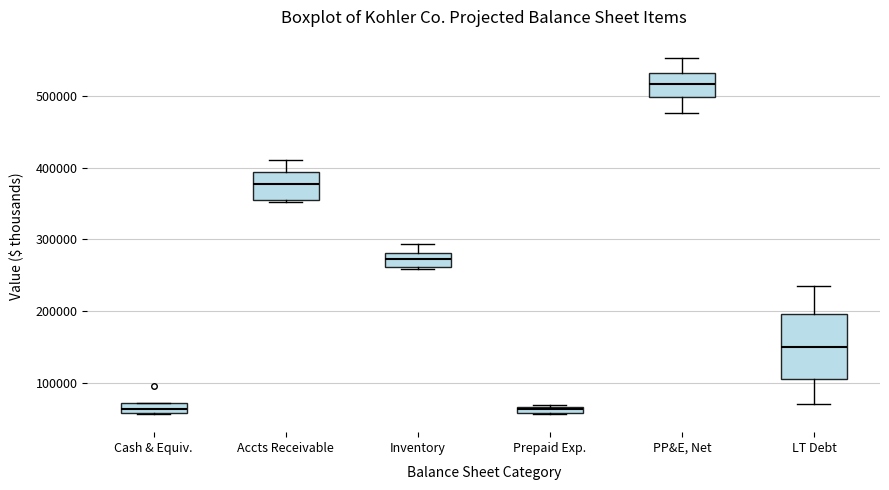

Which box is the tallest, from its lower edge to its upper edge?

LT Debt